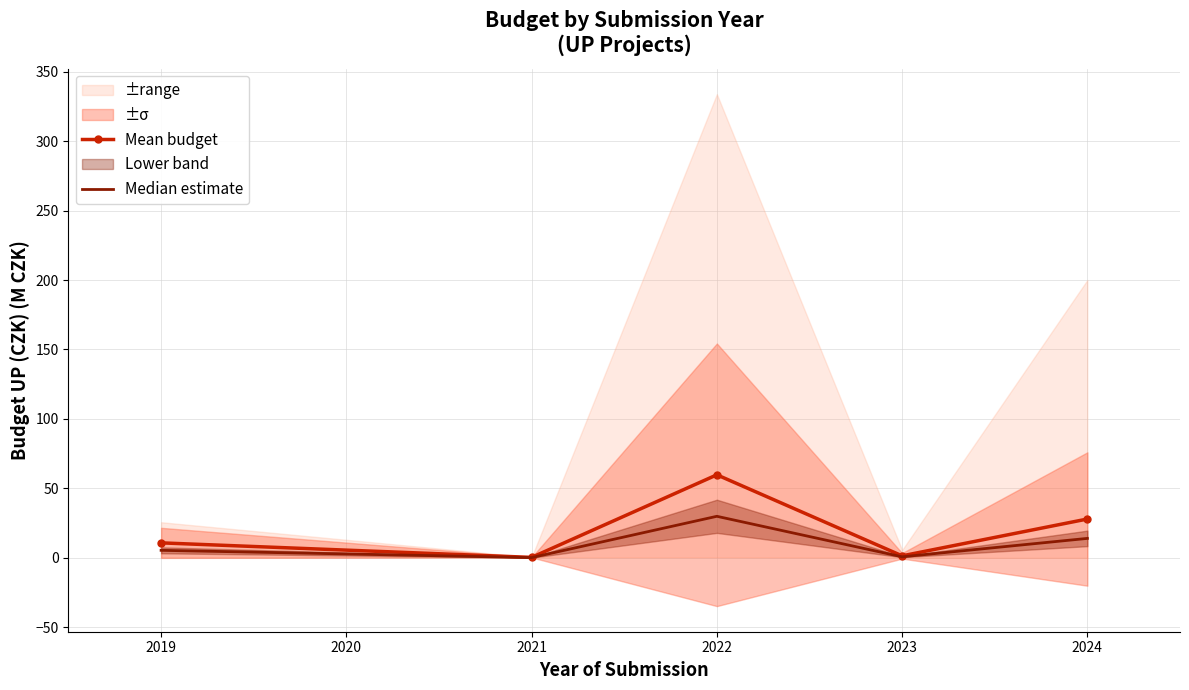

Is it true that Median estimate equals 29.9 at 2022?

True